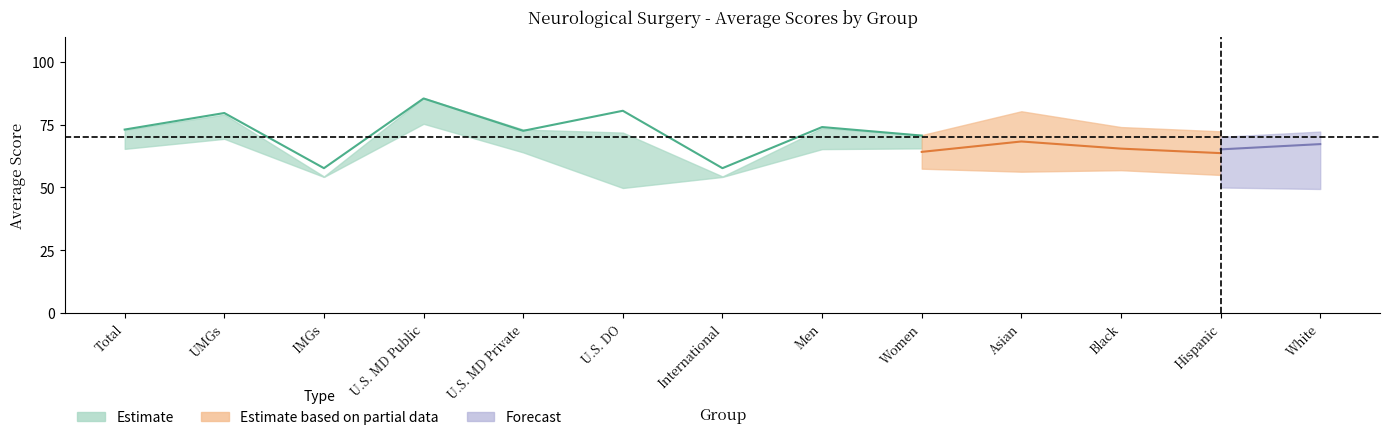

The value of avg_2022 at 5 is 71.9. True or false?

True